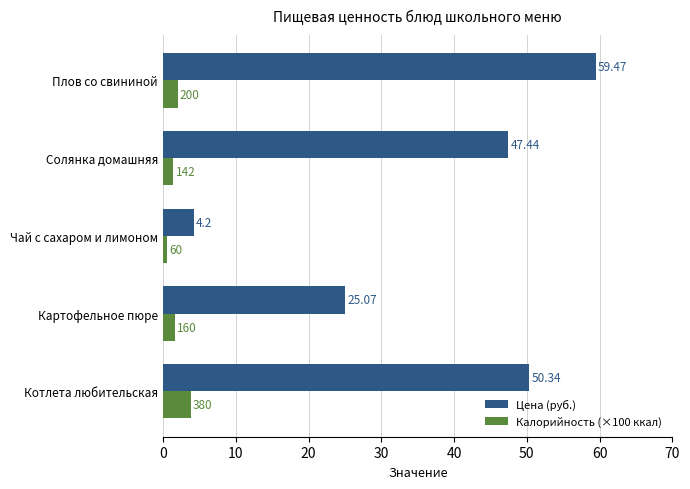

Which series has the largest total across all categories?

Цена (руб.)